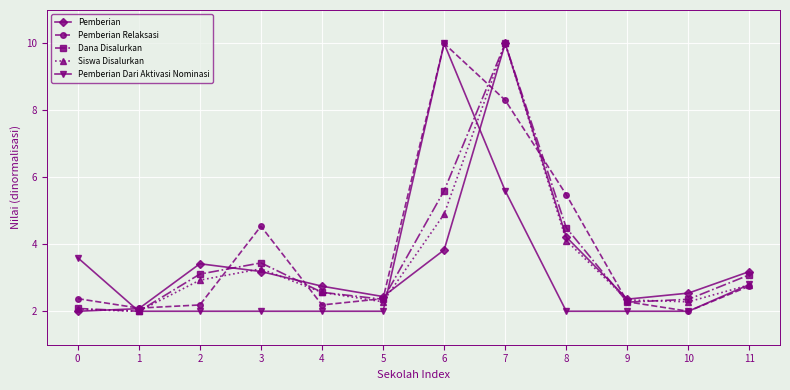

True or false: Pemberian Relaksasi has more than 2 interior local peaks.

False